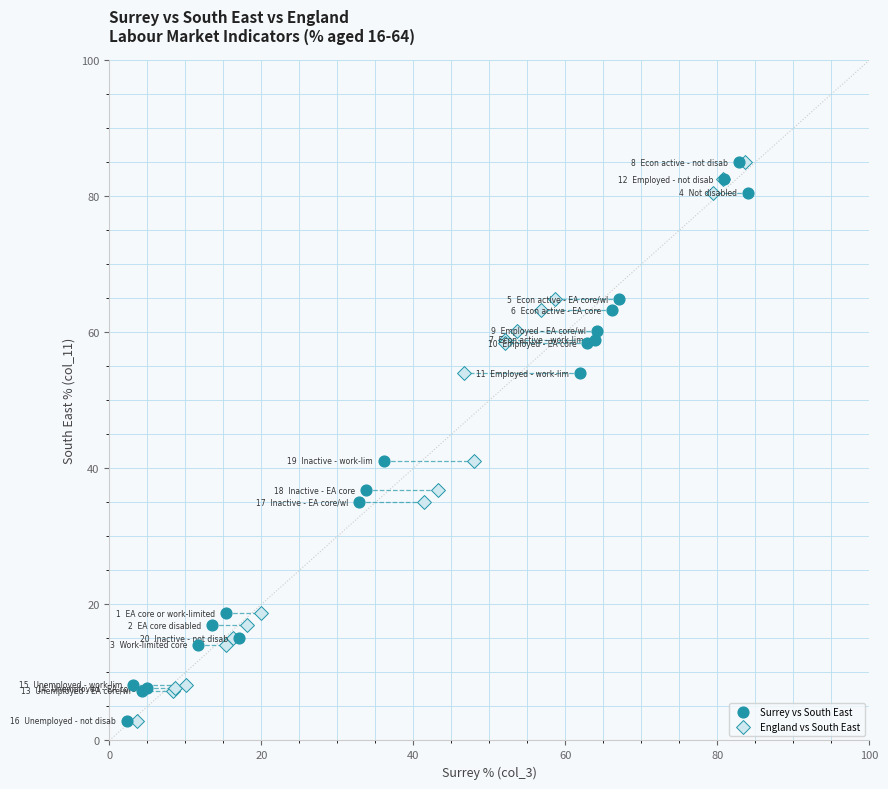

What are all the series names shown in the legend?

Surrey vs South East, England vs South East